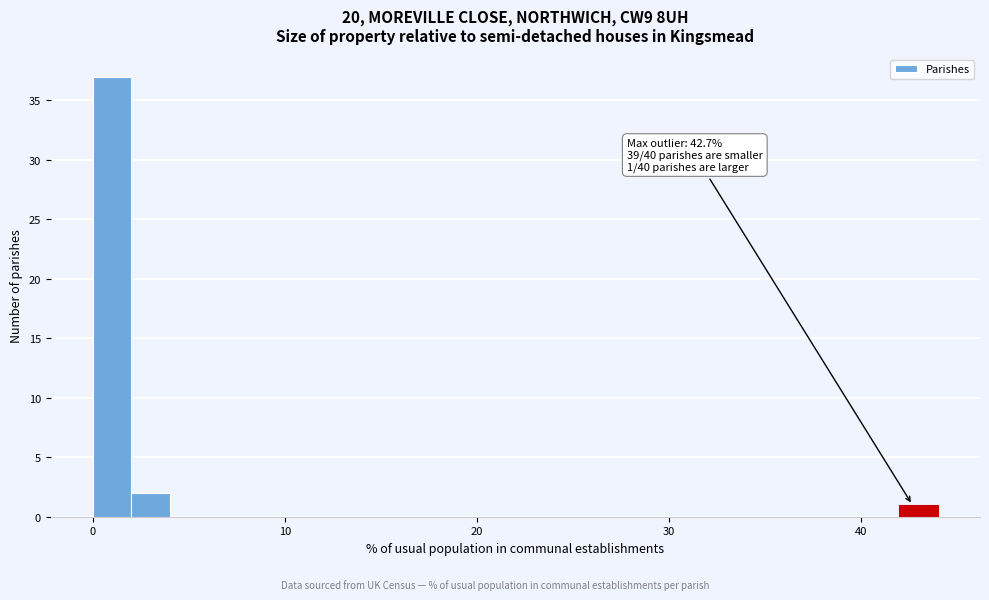

Read against the x-axis, roughly where is the centre of the tallest bar?

1